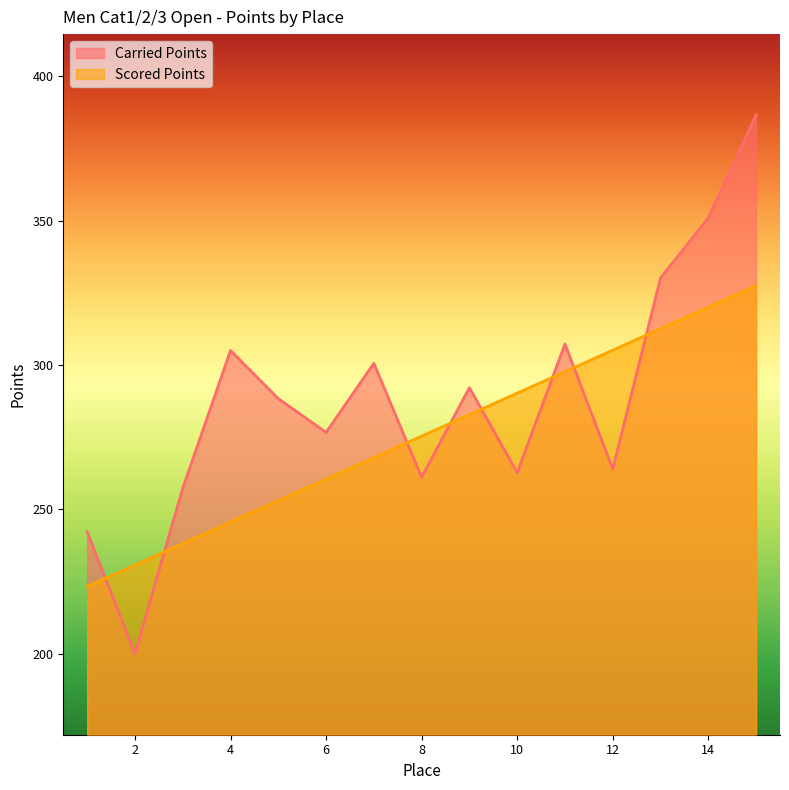

What is the total value across all series at 15?

714.1